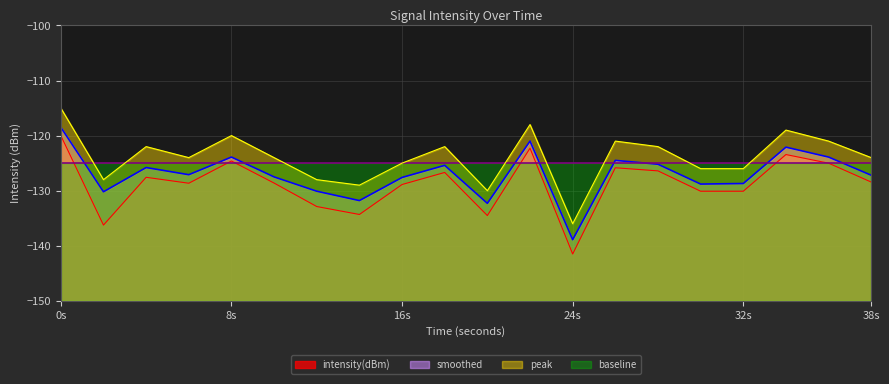

Read the baseline value at 24s.

-125.0